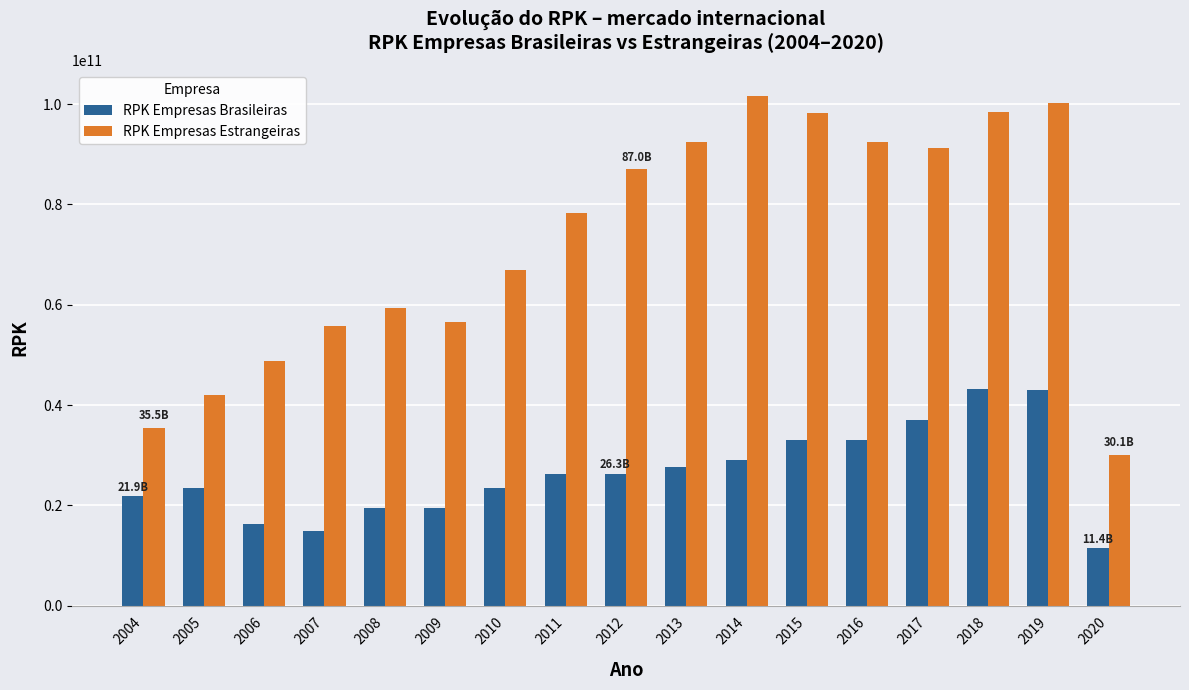

Read the RPK Empresas Brasileiras value at 2009.

19522497876